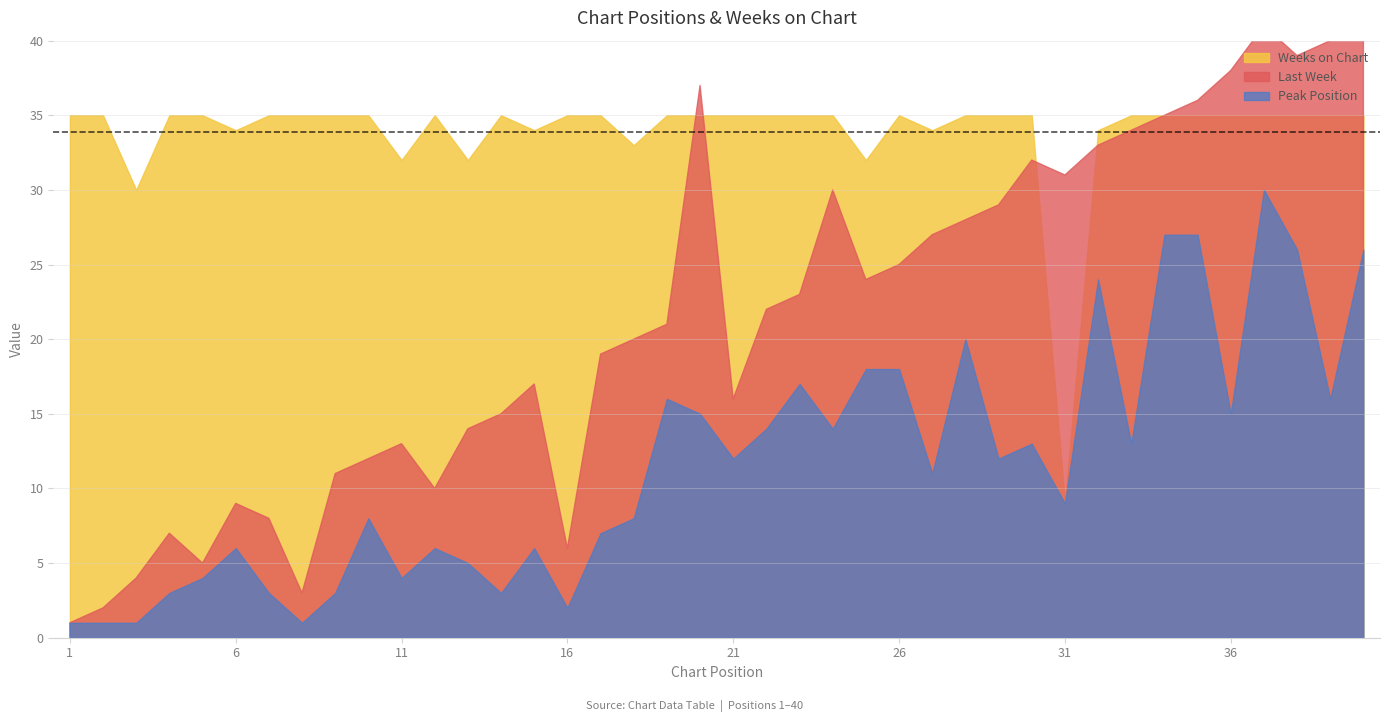

How many data points in Last Week are above 22?

19